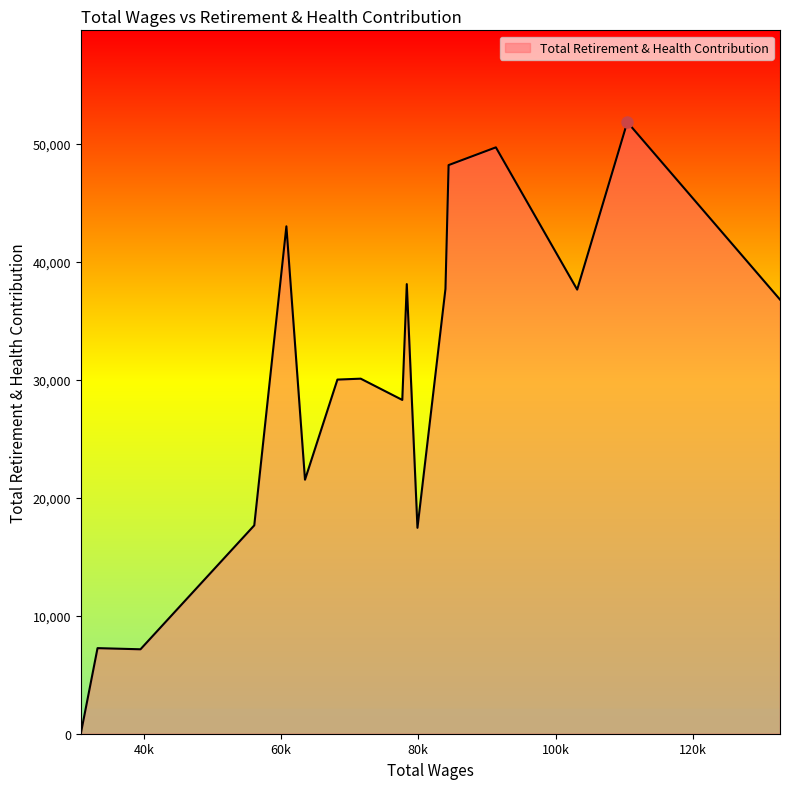

What is the average value?

27920